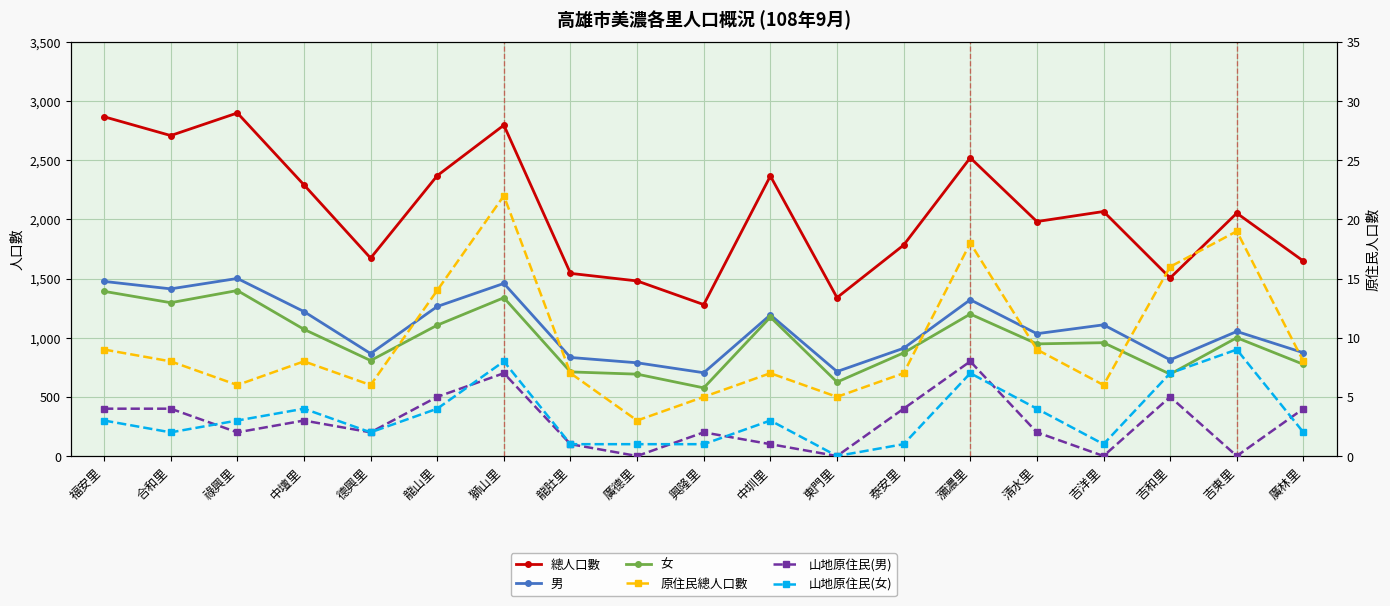

The value of 總人口數 at 中圳里 is 2367. True or false?

True